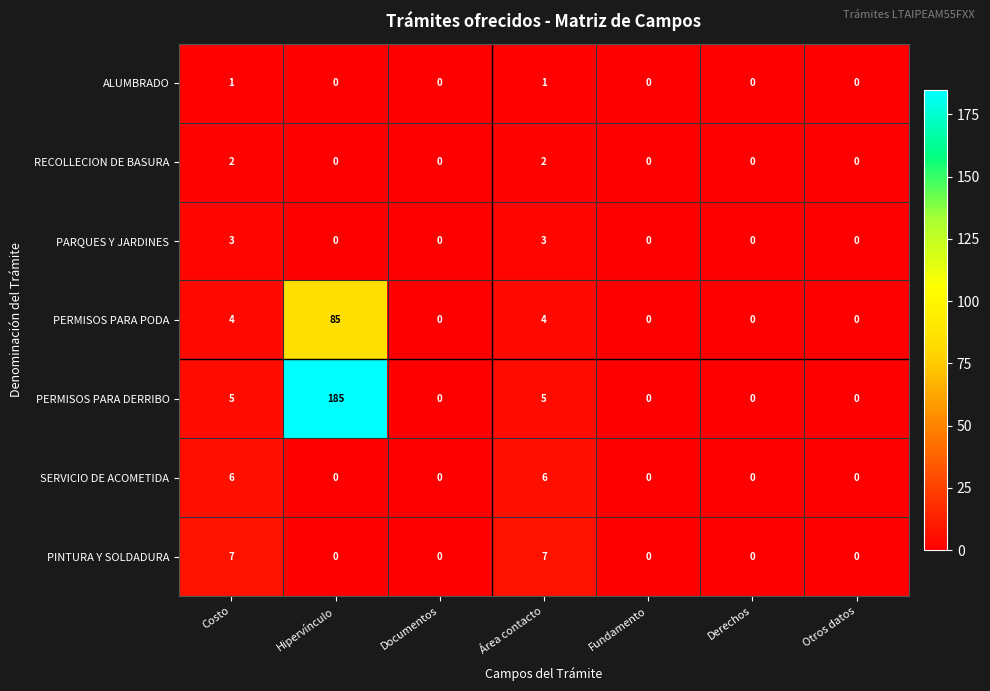

At which category is the sum across all series the highest?

Hipervínculo